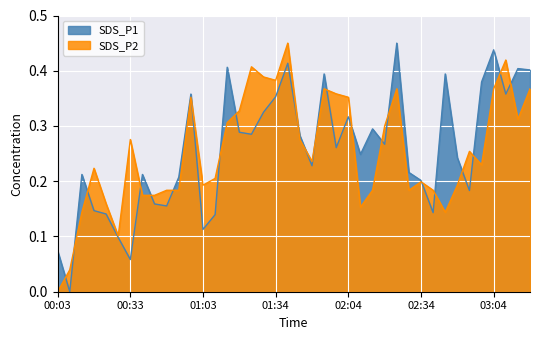

Which series changed the most between 01:08 and 02:14?

SDS_P1